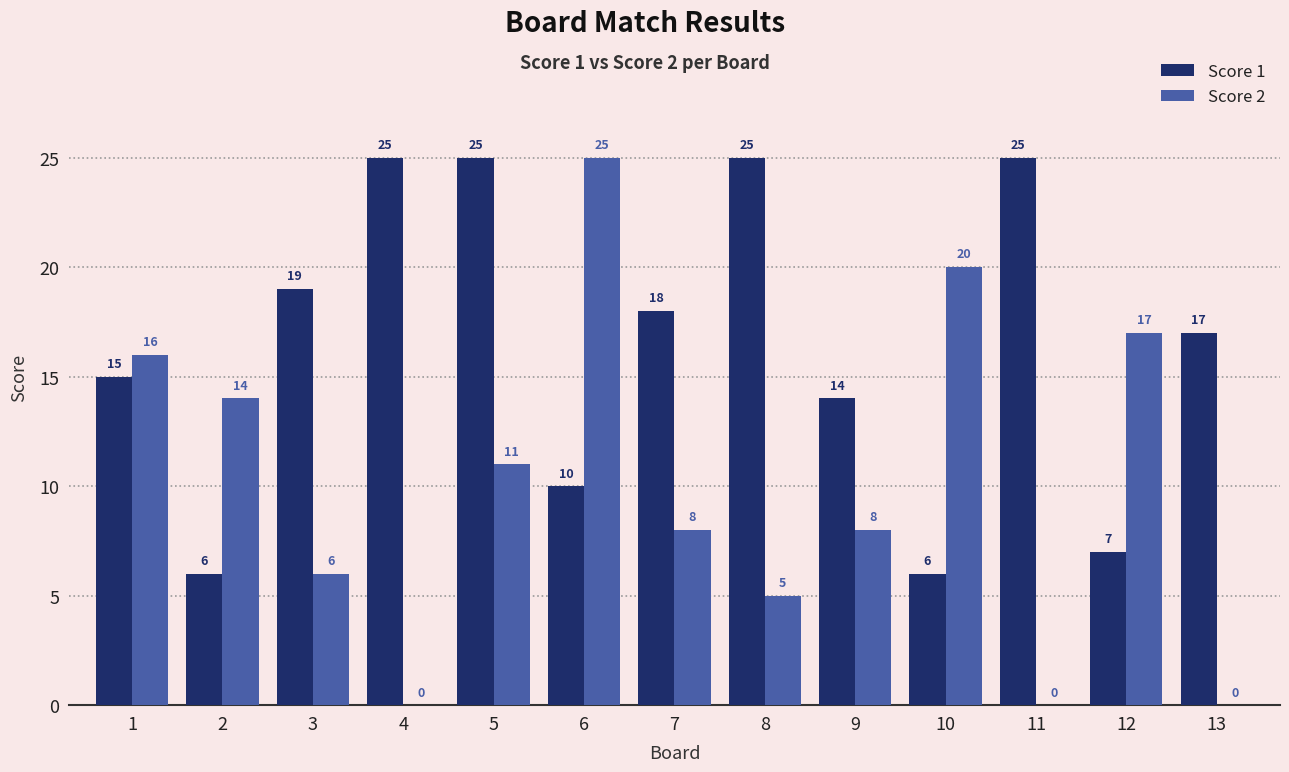

Are the bars grouped side by side (vs. stacked)?

Yes